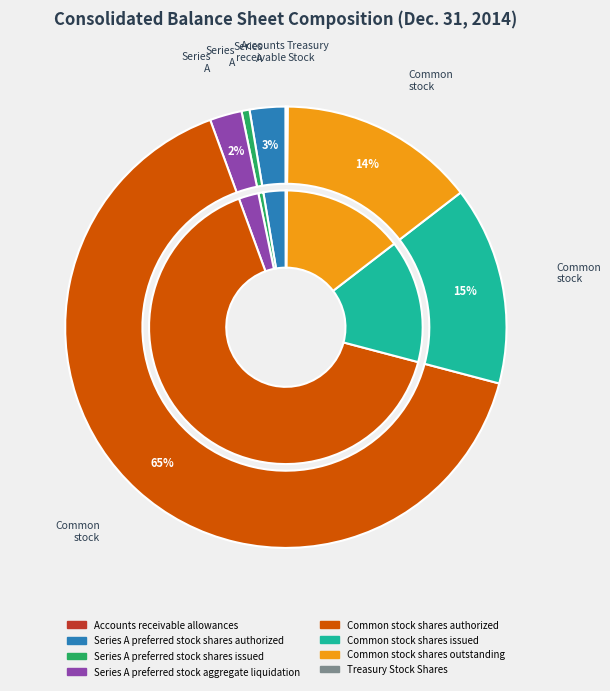

What is the largest slice in the pie chart?

Common stock shares authorized